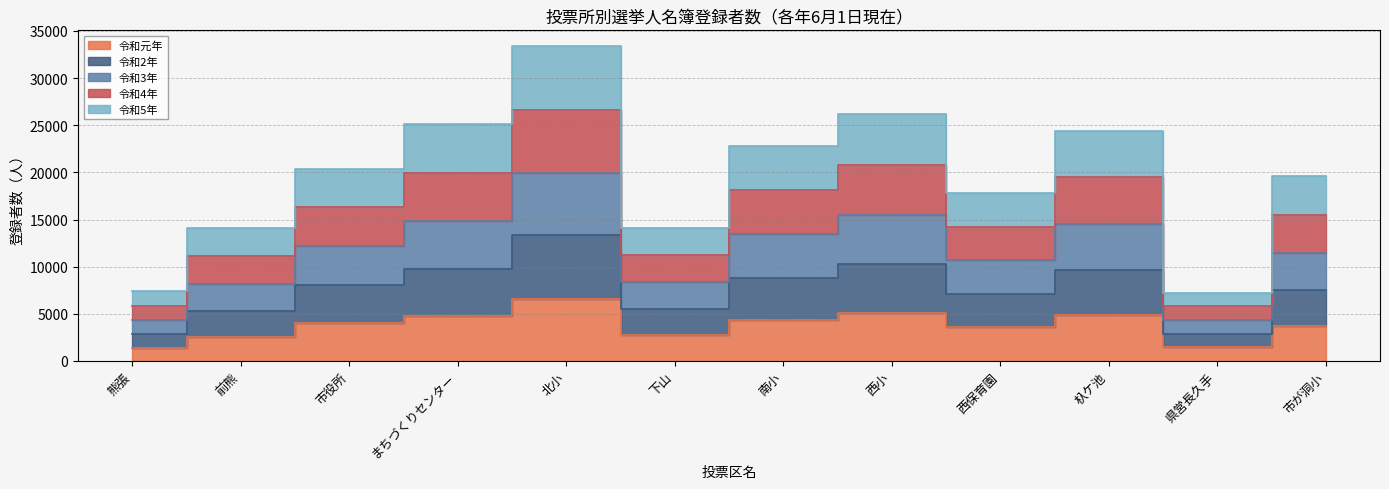

What is the smallest value displayed?

1411